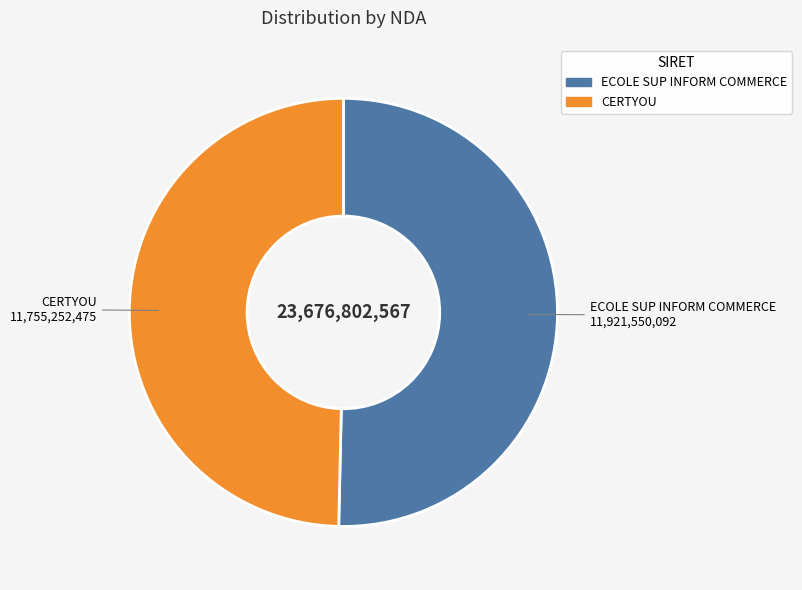

Is there a majority slice in this chart?

Yes